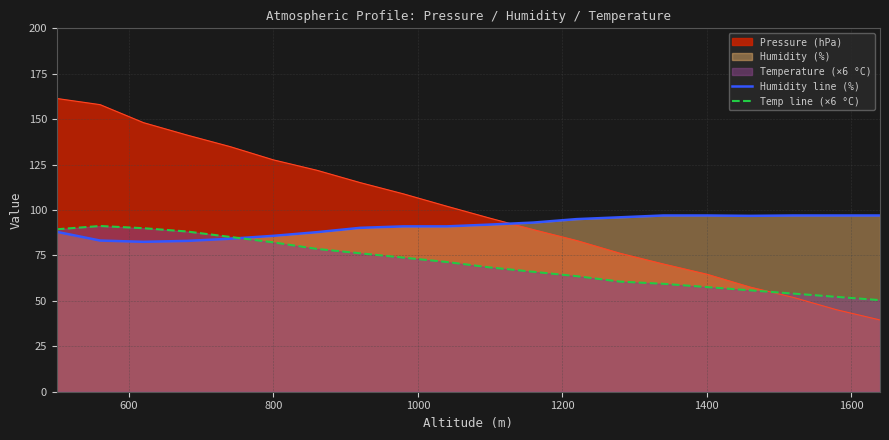

What is the average value of the Humidity line (%) series?

91.2